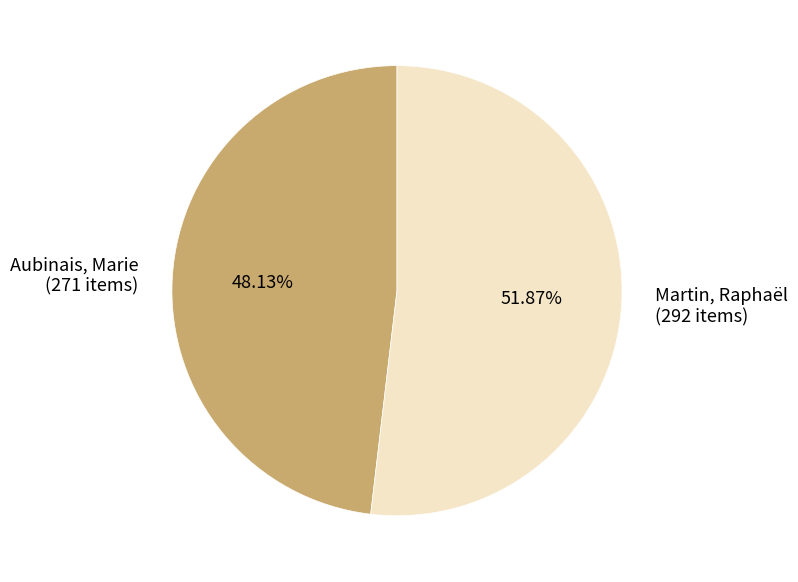

Count the number of slices in the pie.

2